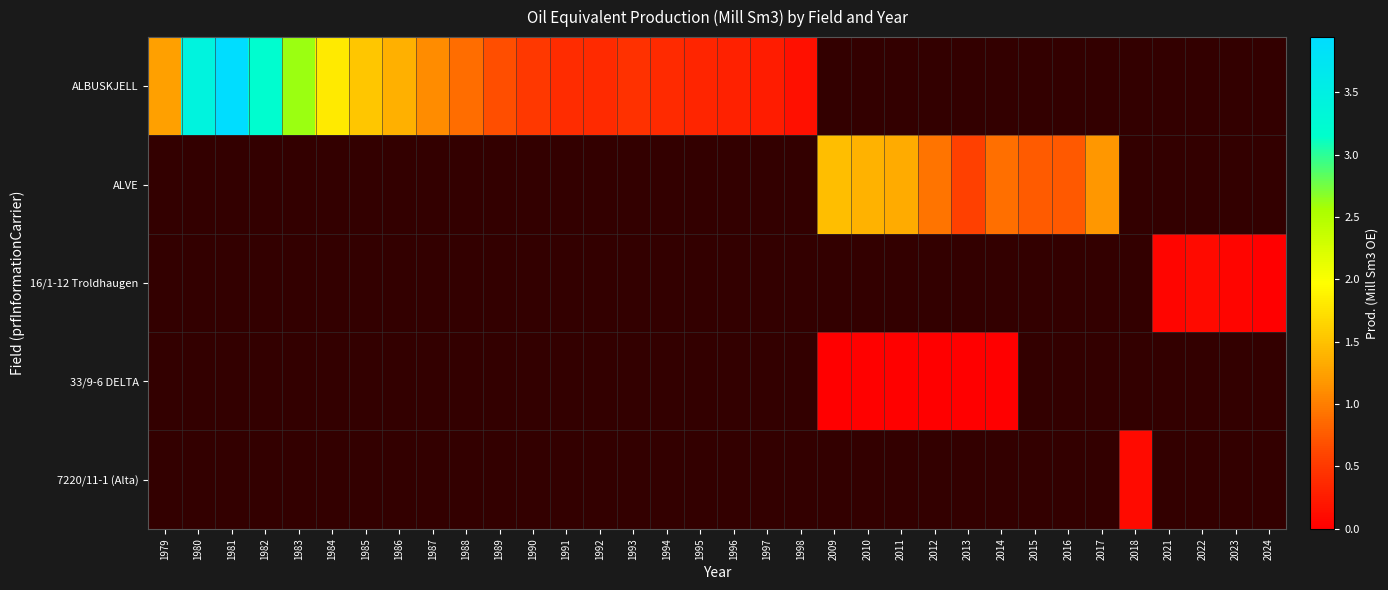

How many positive values does the ALBUSKJELL series have?

20